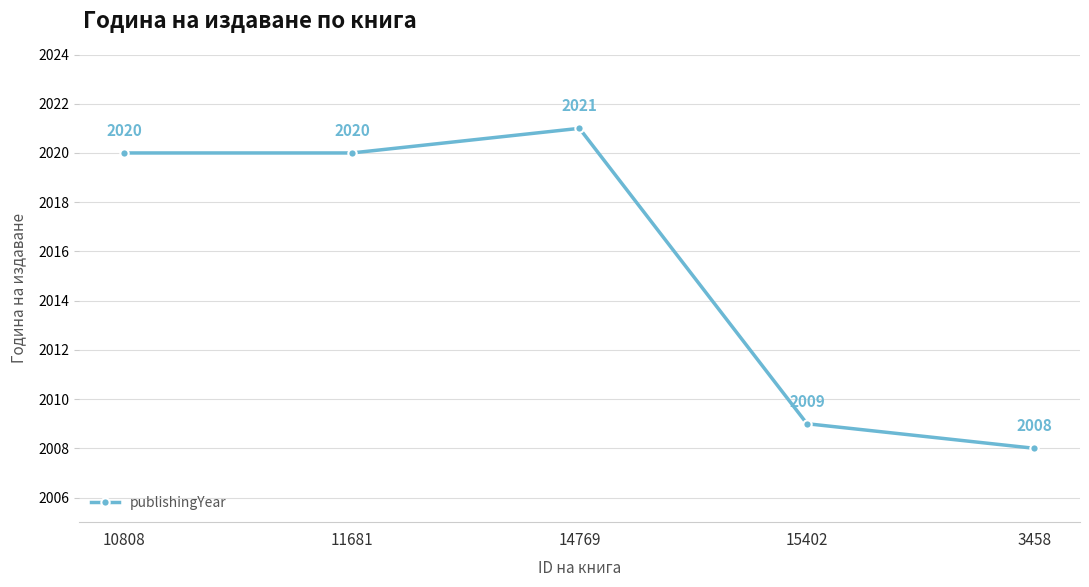

Reading left to right, list all the values displayed in this chart.

10808=2020	11681=2020	14769=2021	15402=2009	3458=2008